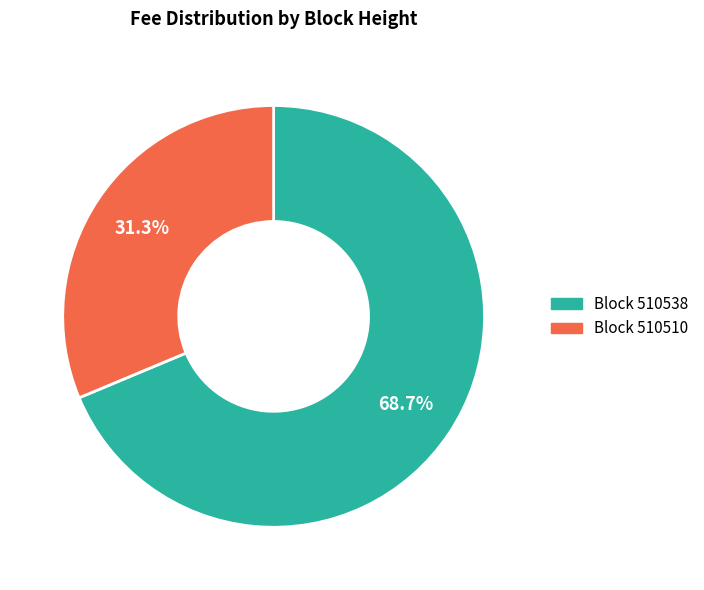

To the nearest percent, what is the difference between the largest and smallest slice percentages?

37%